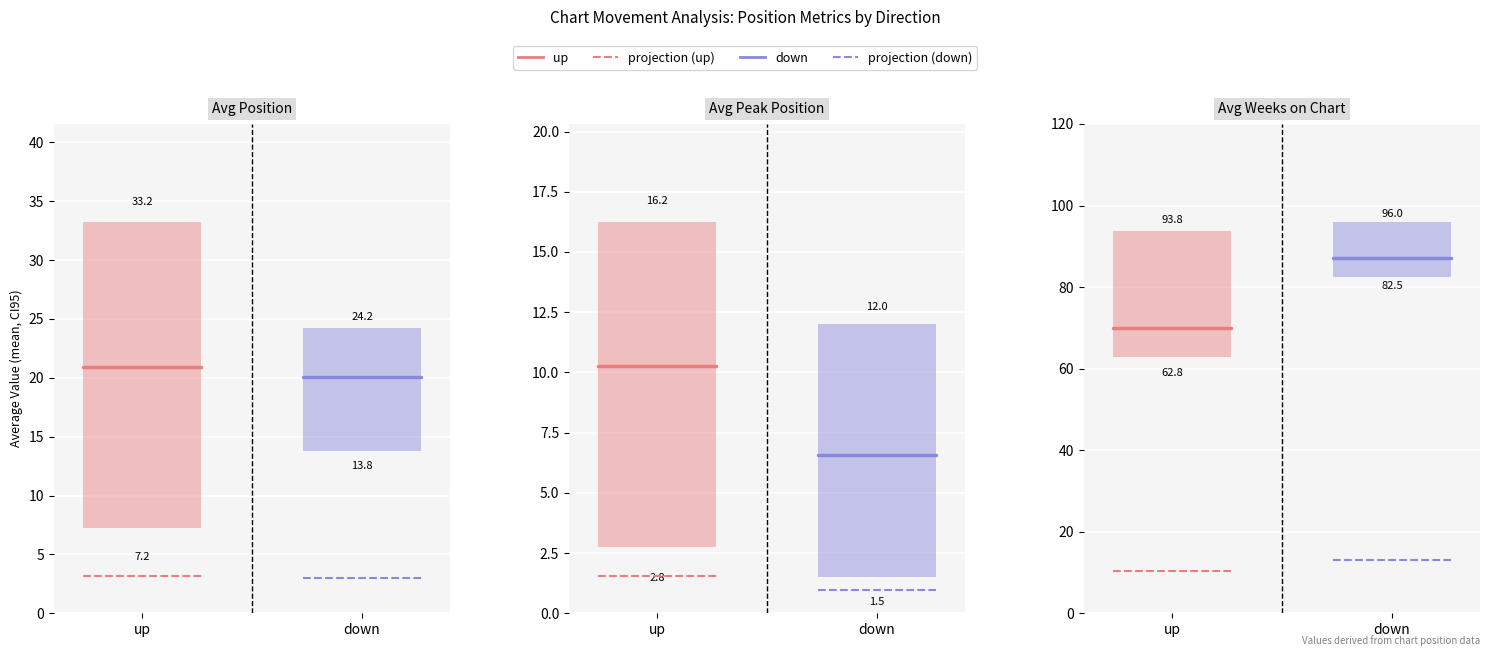

Read the down value at down.

87.1